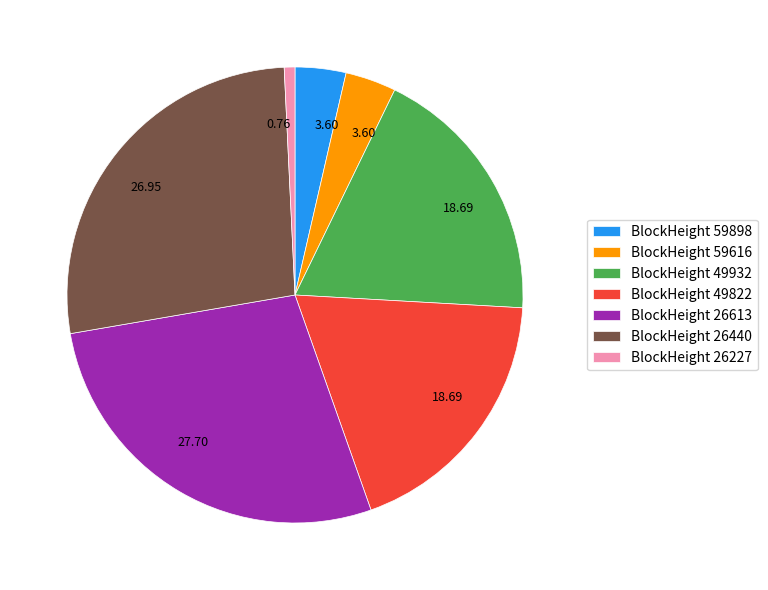

Is the sum of BlockHeight 26227 and BlockHeight 59898 greater than half?

No